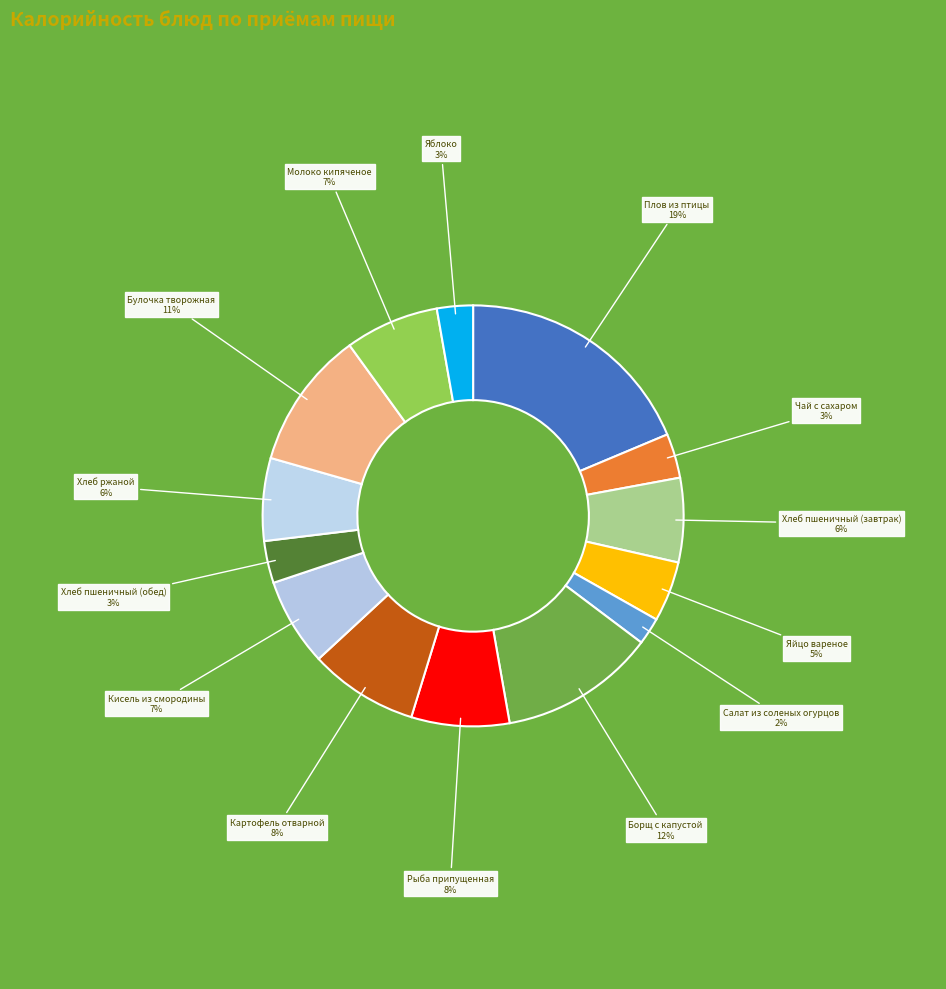

Which slice is the largest?

Плов из птицы